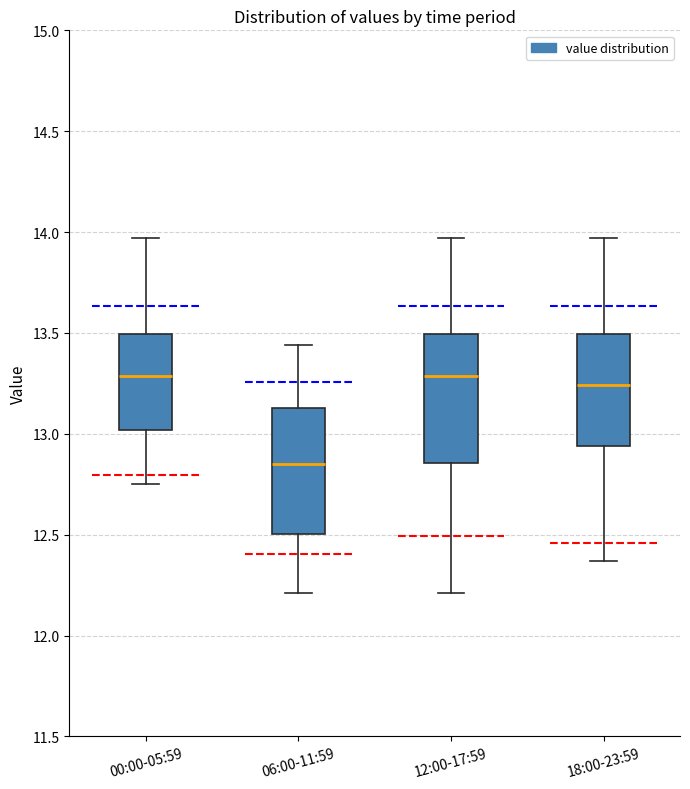

Where is the upper edge of the box for 06:00-11:59 on the y-axis? The values are not printed on the chart, so give them approximately, as read against the axis.

13.15